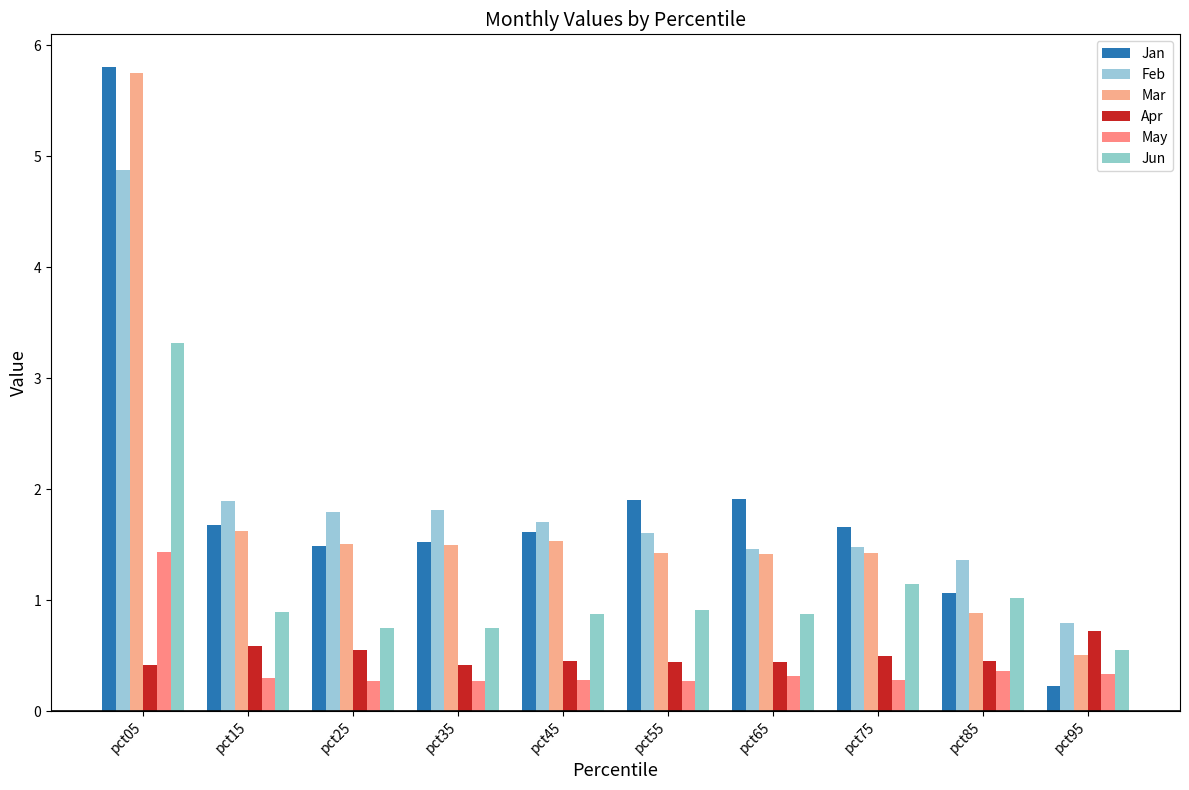

What is the minimum value for May?

0.3